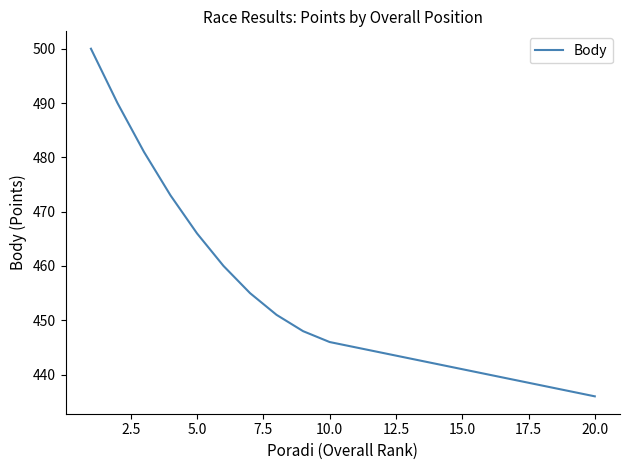

What is the difference between the maximum and minimum values?

64